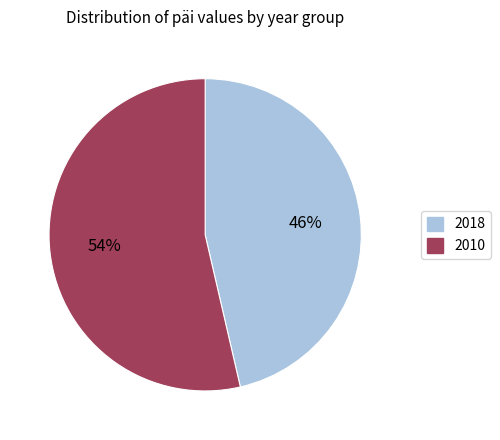

How many slices are in this pie chart?

2